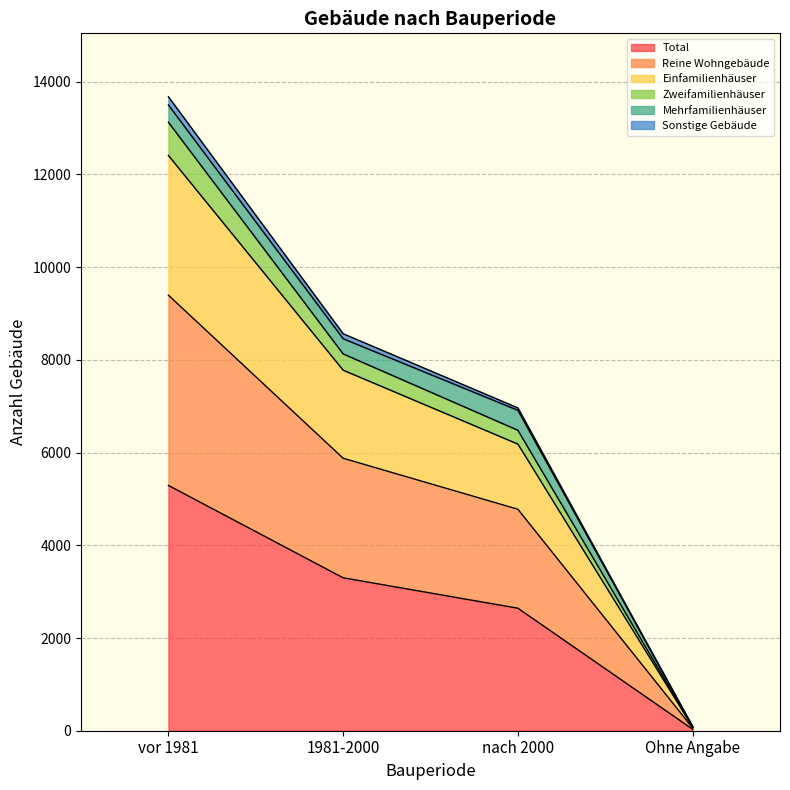

True or false: Zweifamilienhäuser and Total intersect in this chart.

False